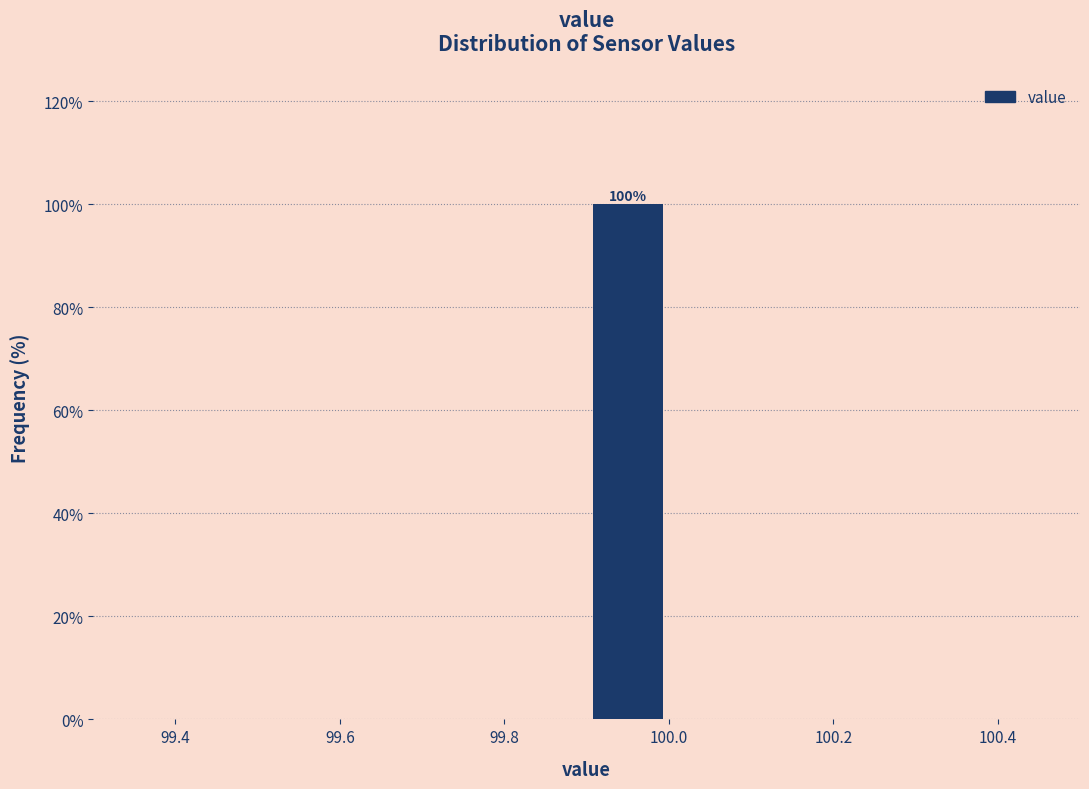

Over which range of the x-axis is the bar tallest?

99.9 to 100.0